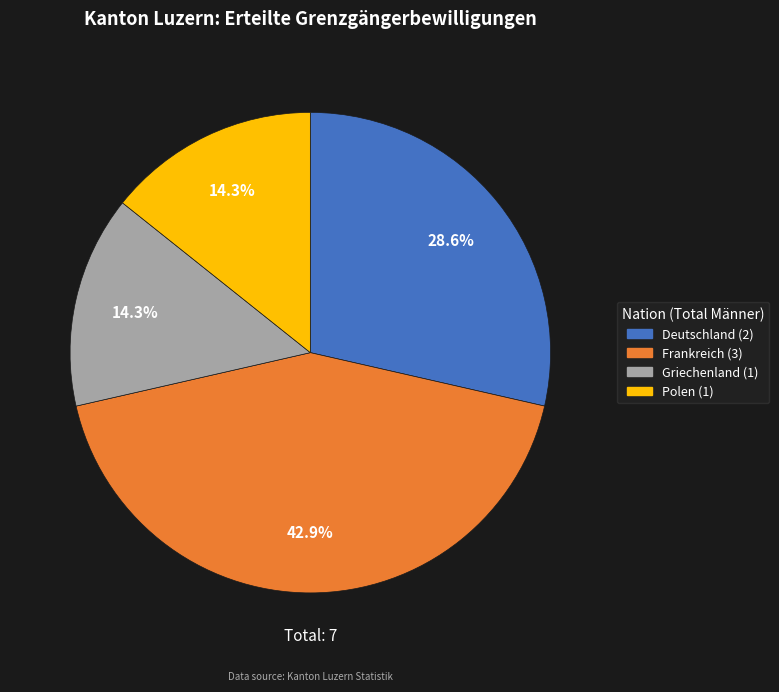

To the nearest percent, what percentage of the pie is Frankreich?

43%